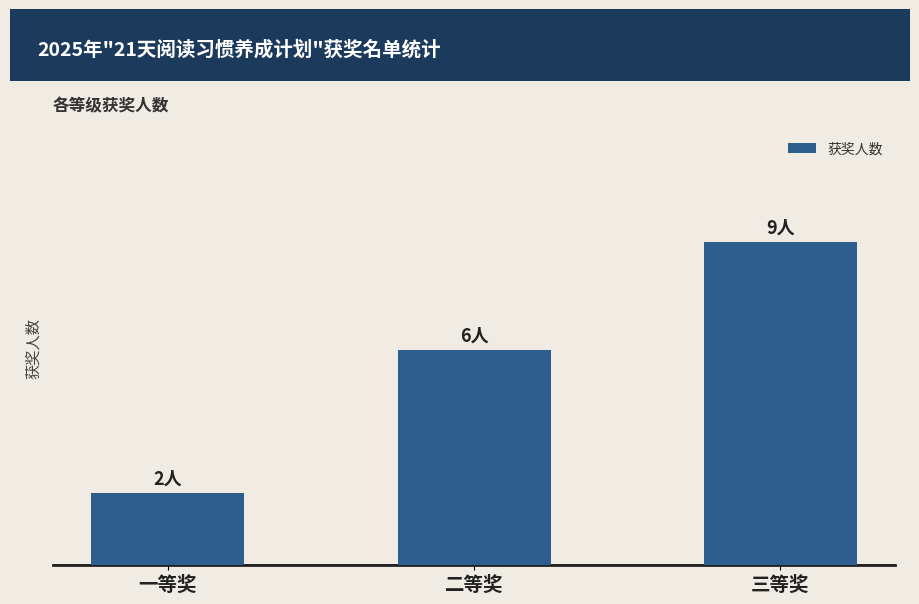

What is the sum of all values?

17